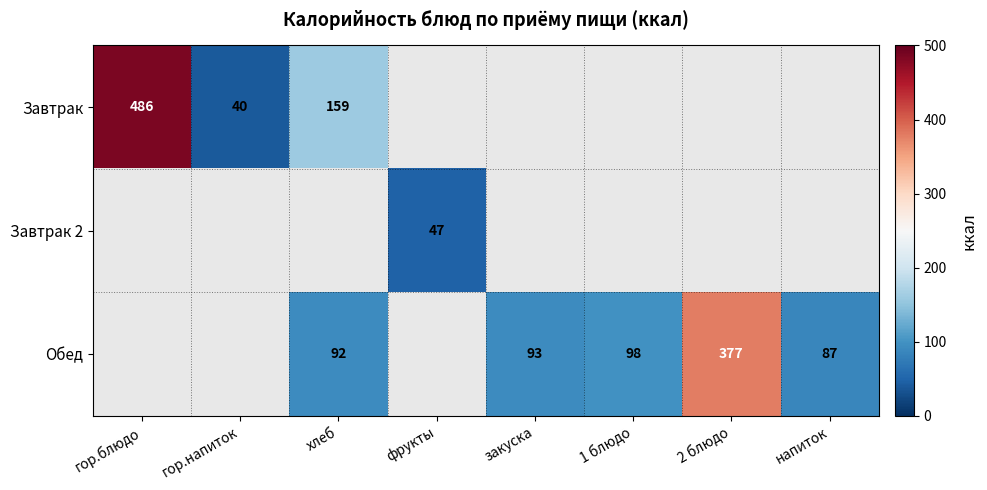

Is the value of Обед at напиток greater than the value of Завтрак 2 at фрукты?

Yes